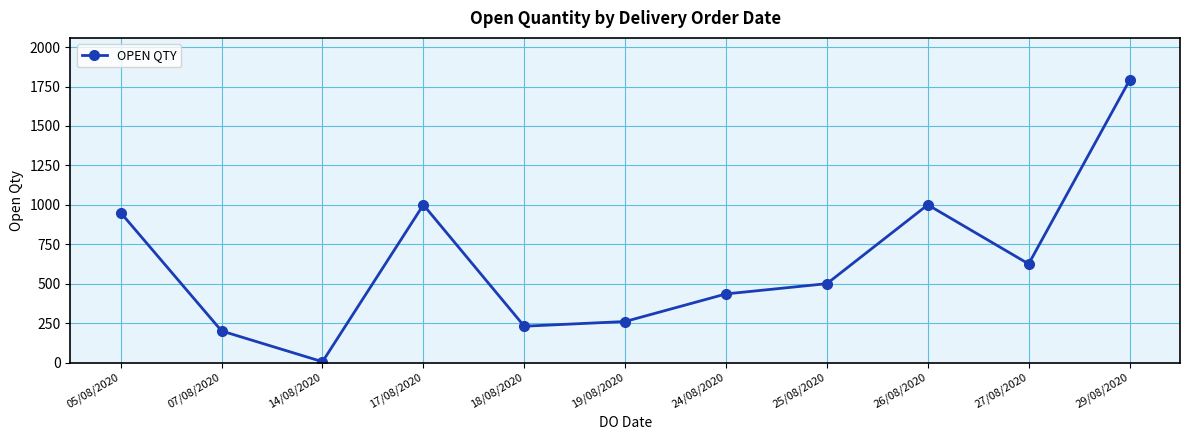

Which category has the highest value across all series?

29/08/2020